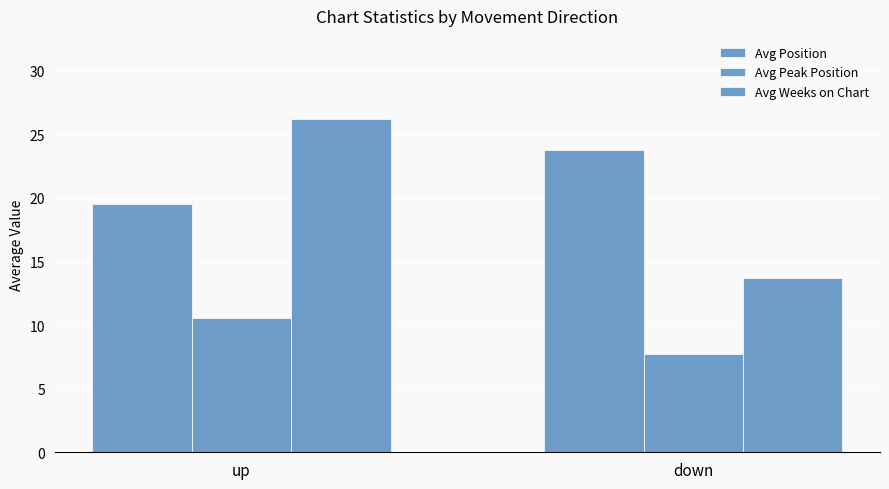

What is the approximate value of Avg Weeks on Chart at up?

26.2